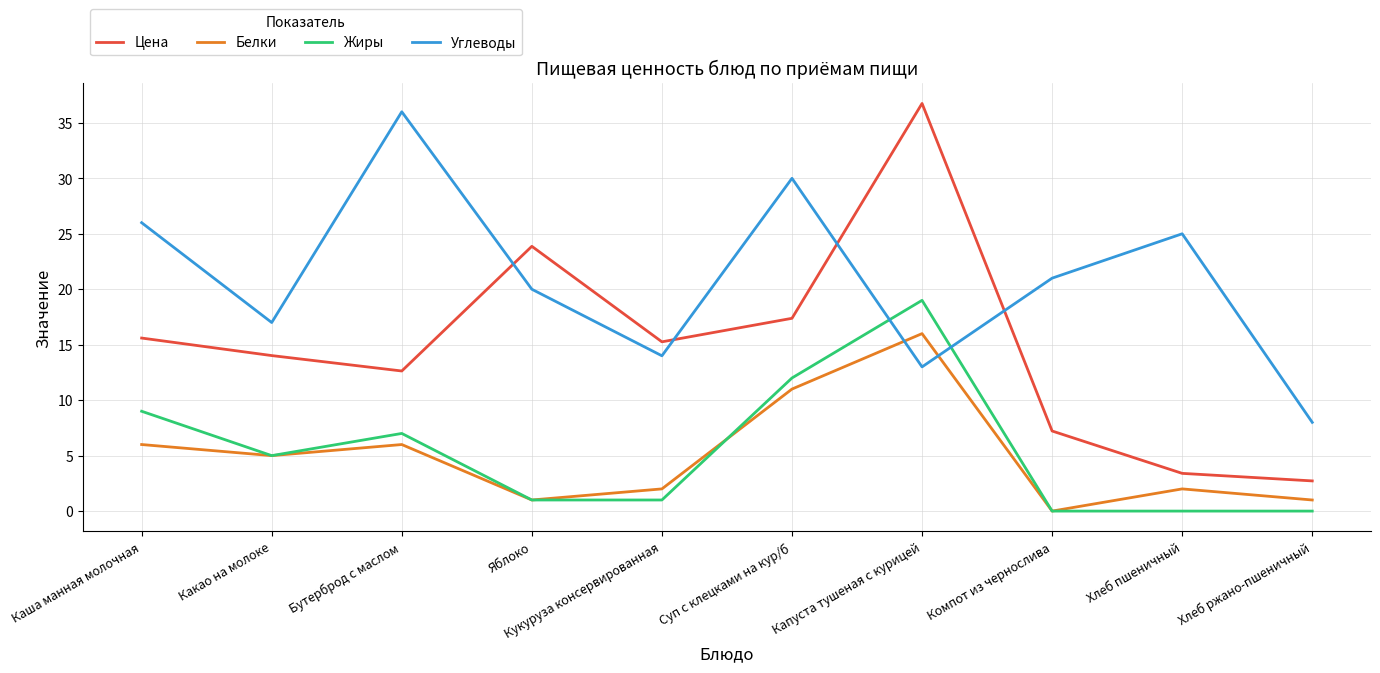

True or false: Жиры has a value of 2.8 at Каша манная молочная.

False